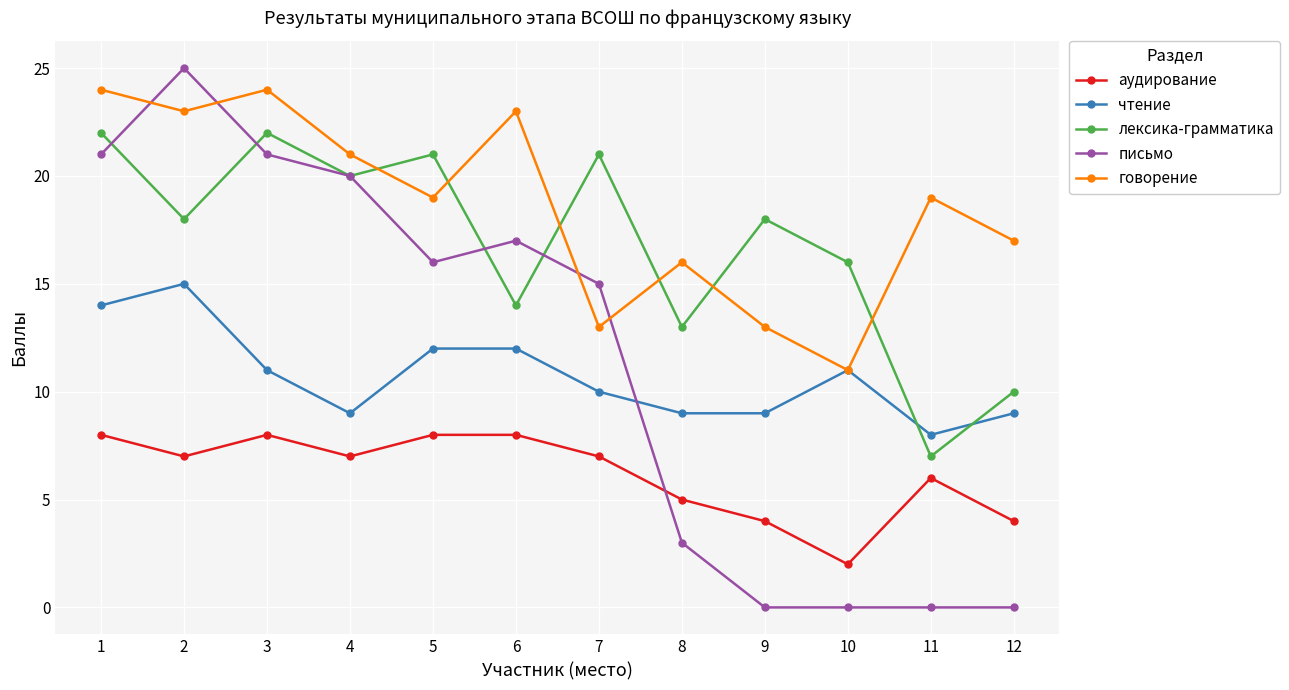

Where is the first local minimum for аудирование?

2